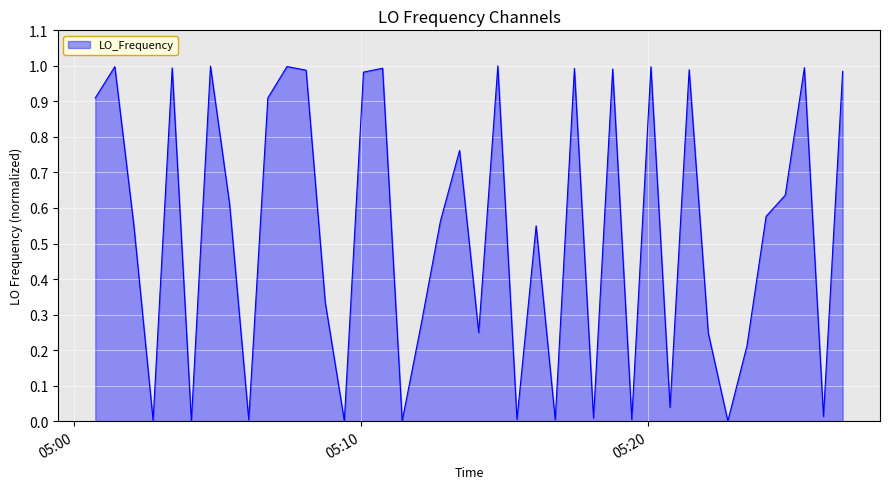

Count the number of data series in this chart.

1